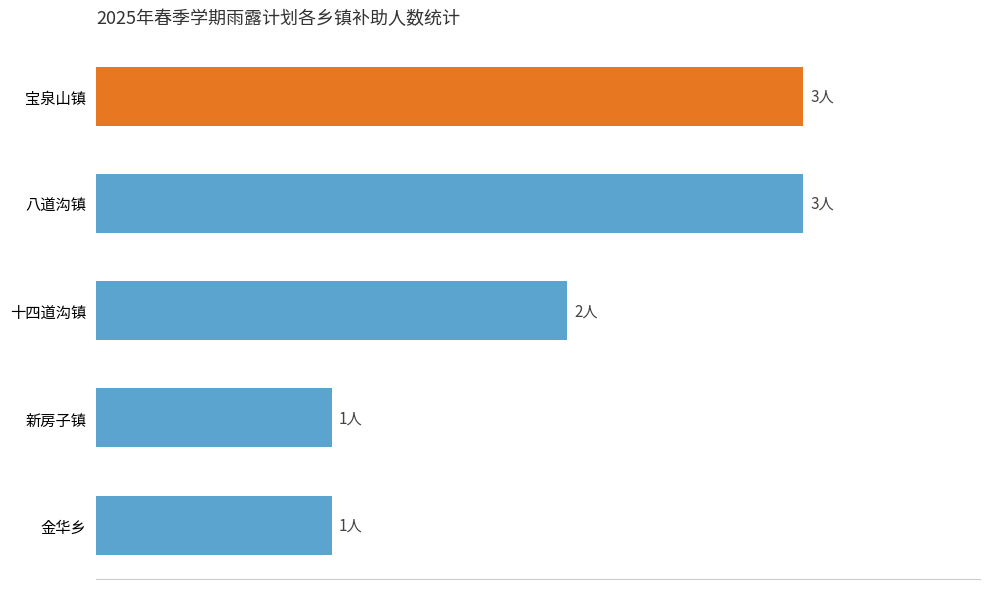

How many bars are there in total?

5